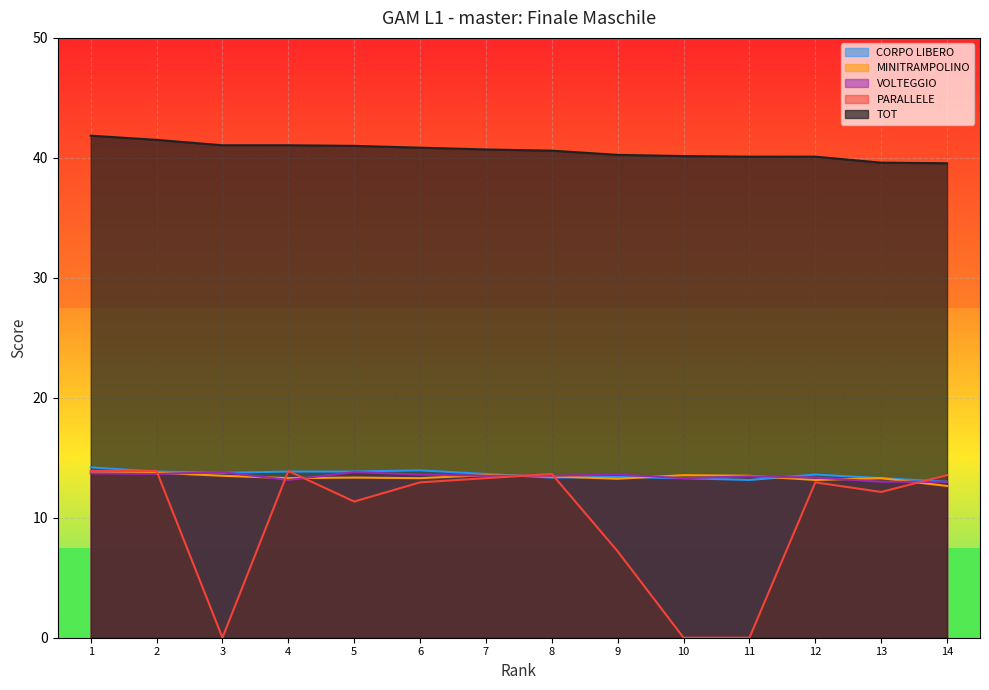

Reading left to right, extract all data points from this chart.

CORPO LIBERO: 14.2	13.8	13.8	13.8	13.8	13.9	13.7	13.3	13.4	13.3	13.2	13.6	13.3	13.0
MINITRAMPOLINO: 13.8	13.8	13.5	13.3	13.3	13.3	13.6	13.4	13.2	13.6	13.5	13.2	13.3	12.7
VOLTEGGIO: 13.7	13.7	13.8	13.2	13.8	13.6	13.5	13.5	13.6	13.3	13.4	13.3	13.0	13.0
PARALLELE: 13.9	13.9	0.0	13.9	11.3	12.9	13.3	13.7	7.2	0.0	0.0	12.9	12.2	13.6
TOT: 41.9	41.5	41.0	41.0	41.0	40.9	40.7	40.6	40.2	40.1	40.1	40.1	39.6	39.5